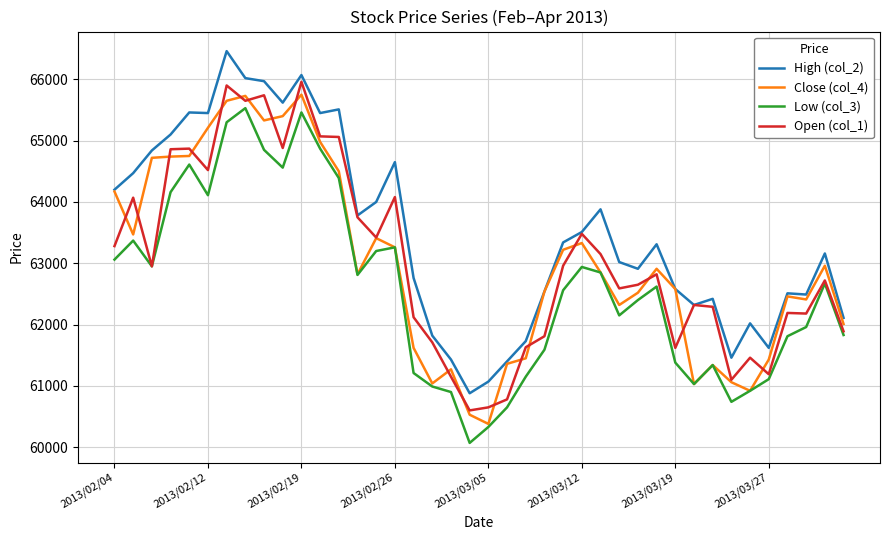

True or false: Low (col_3) has more than 2 points higher than both neighbors.

True